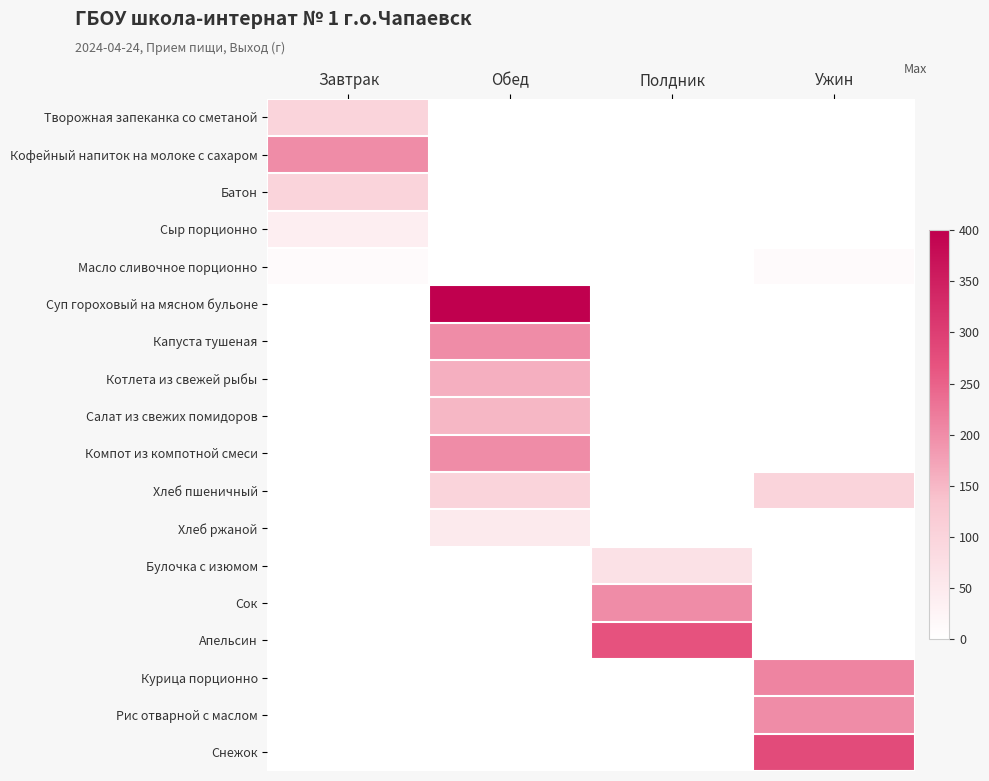

Rank the series at Завтрак from highest to lowest value.

Кофейный напиток на молоке с сахаром, Творожная запеканка со сметаной, Батон, Сыр порционно, Масло сливочное порционно, Суп гороховый на мясном бульоне, Капуста тушеная, Котлета из свежей рыбы, Салат из свежих помидоров, Компот из компотной смеси, Хлеб пшеничный, Хлеб ржаной, Булочка с изюмом, Сок, Апельсин, Курица порционно, Рис отварной с маслом, Снежок